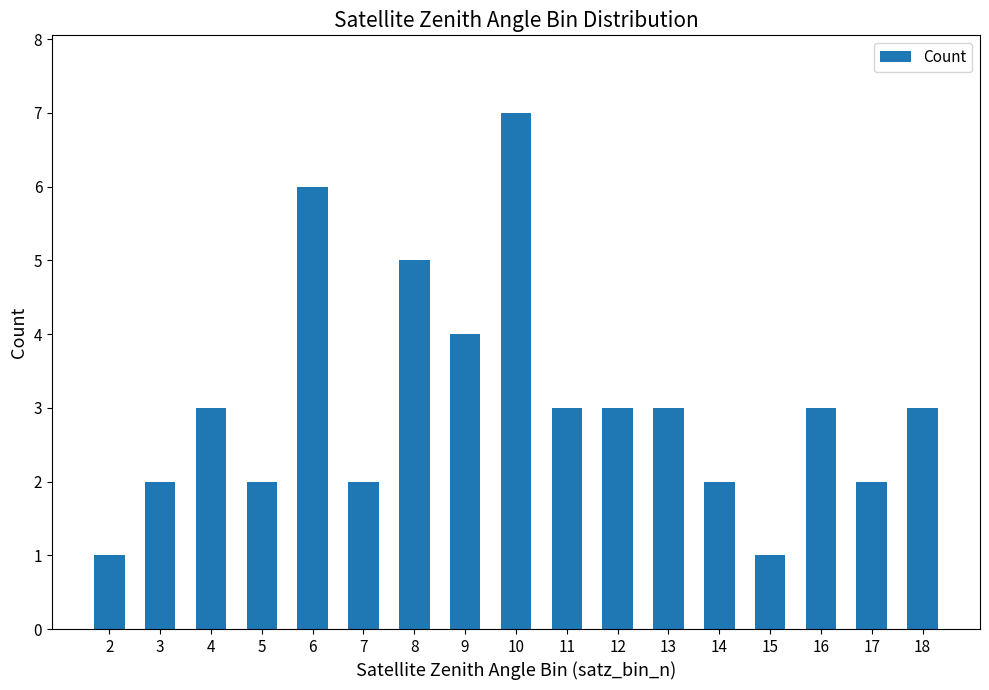

Is it true that the value at 5 is 2?

True